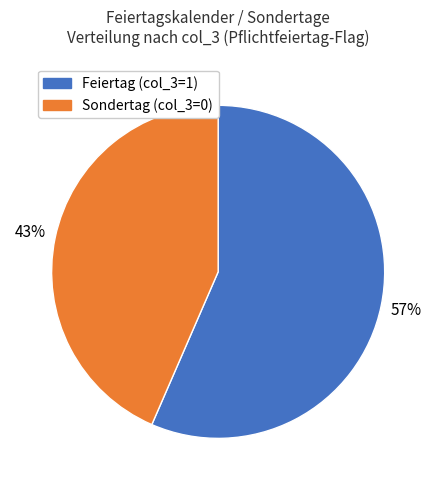

To the nearest percent, what is the average slice percentage?

50%